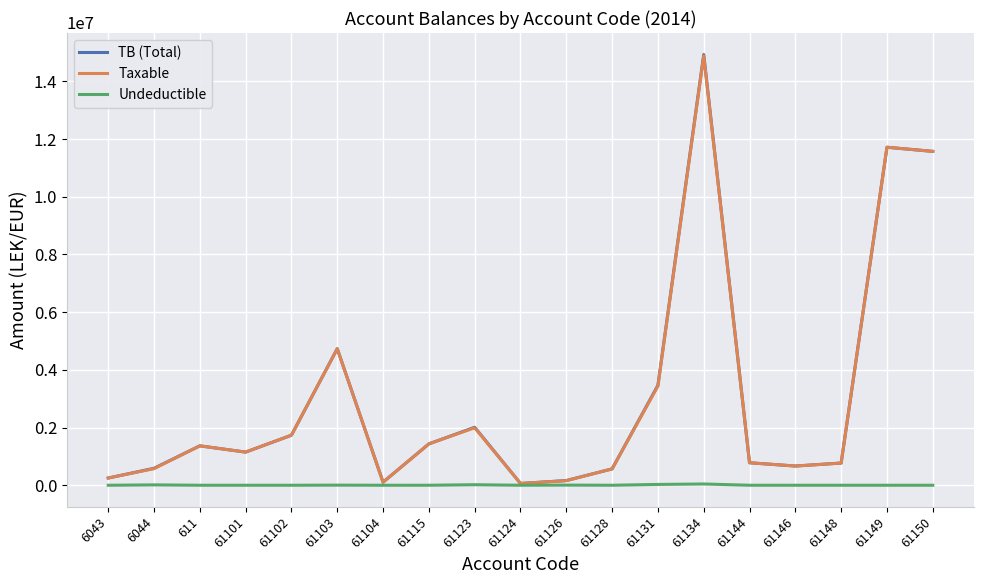

True or false: TB (Total) has more than 0 points higher than both neighbors.

True